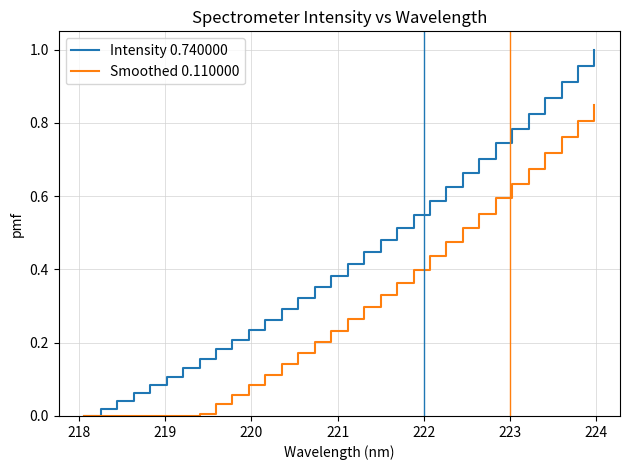

Which series has the largest total across all categories?

Intensity 0.740000